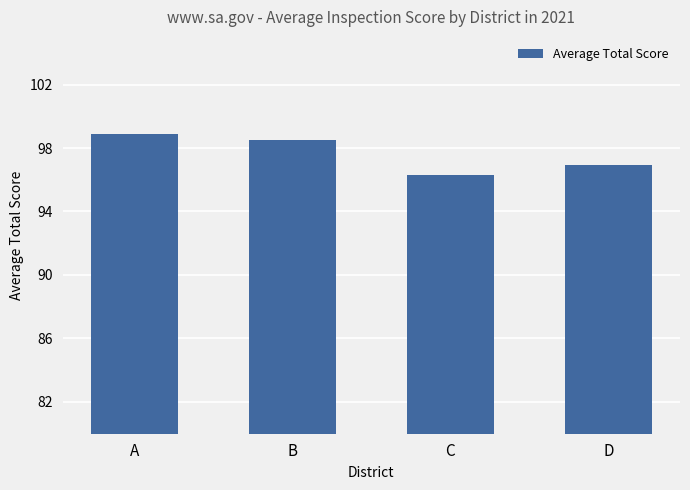

Reading left to right, transcribe all the data shown in this chart.

A=98.9	B=98.5	C=96.3	D=96.9